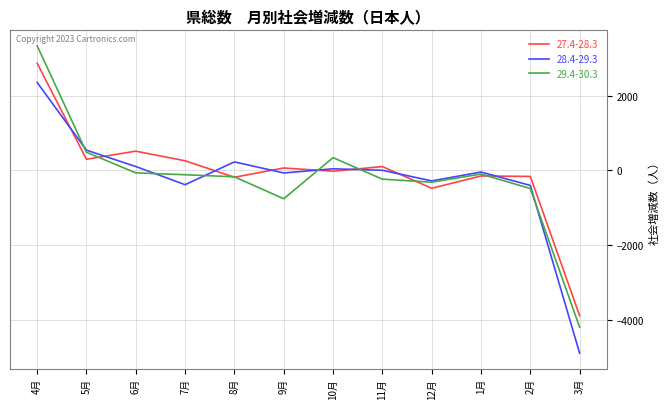

What is the sum of all 28.4-29.3 values?

-2840